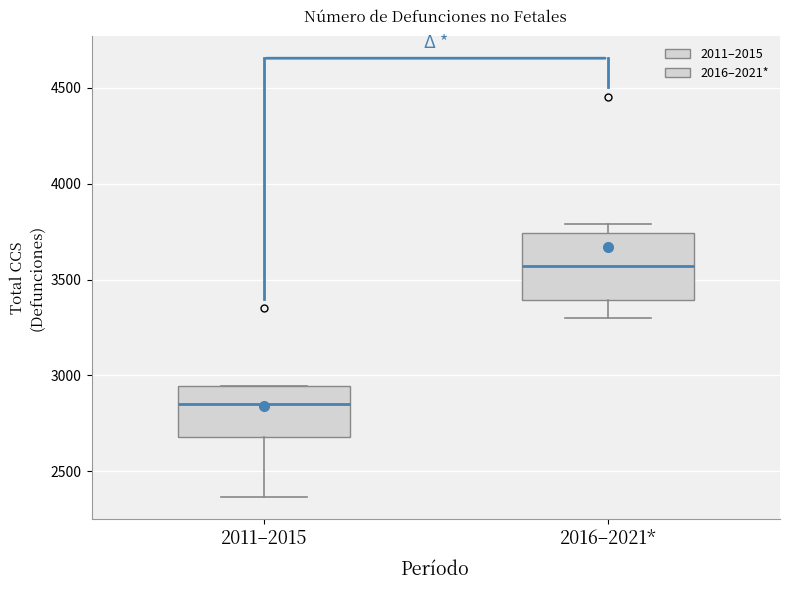

Reading left to right, read every box against the y-axis: the position of its median line, the range the box covers, and the ends of its whiskers. The values are not printed on the chart, so give them approximately, as read against the axis.

2011–2015: median 2850, box 2700 to 2950, whiskers 2350 to 2950
2016–2021*: median 3550, box 3400 to 3750, whiskers 3300 to 3800